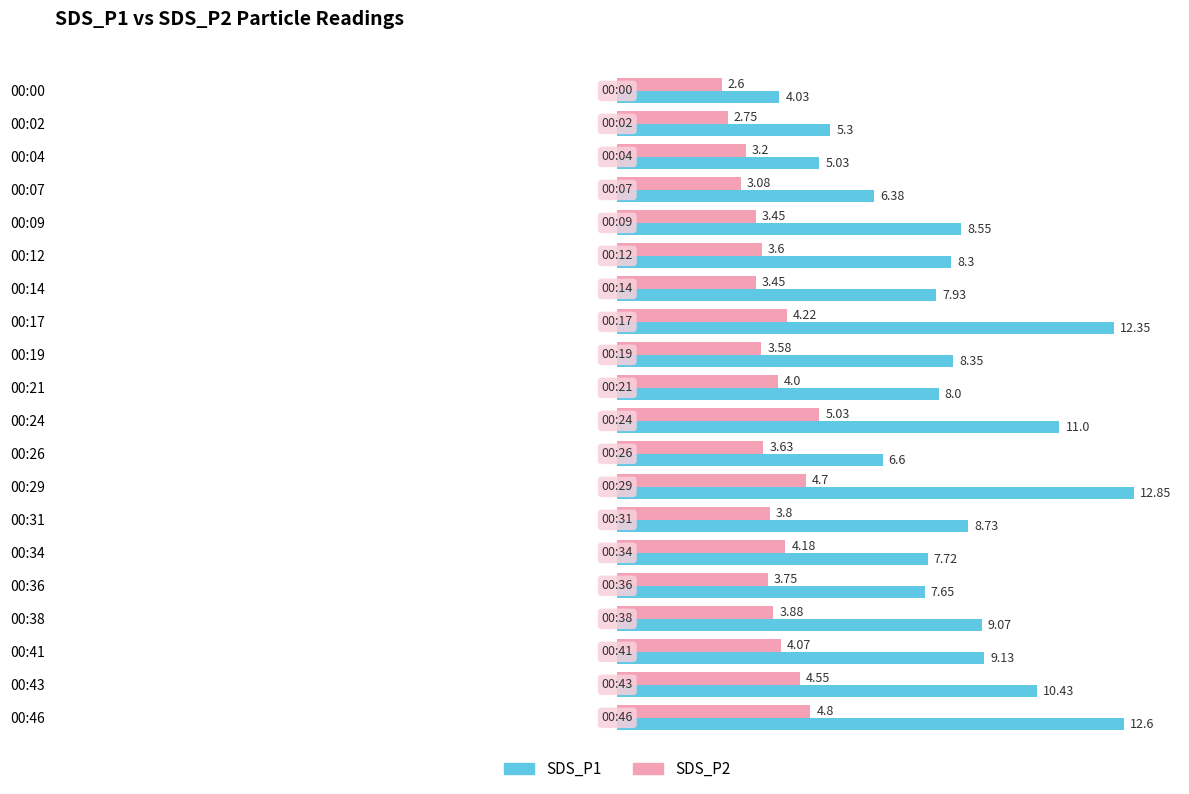

What is the spread (max minus min) of values at 00:12?

4.7